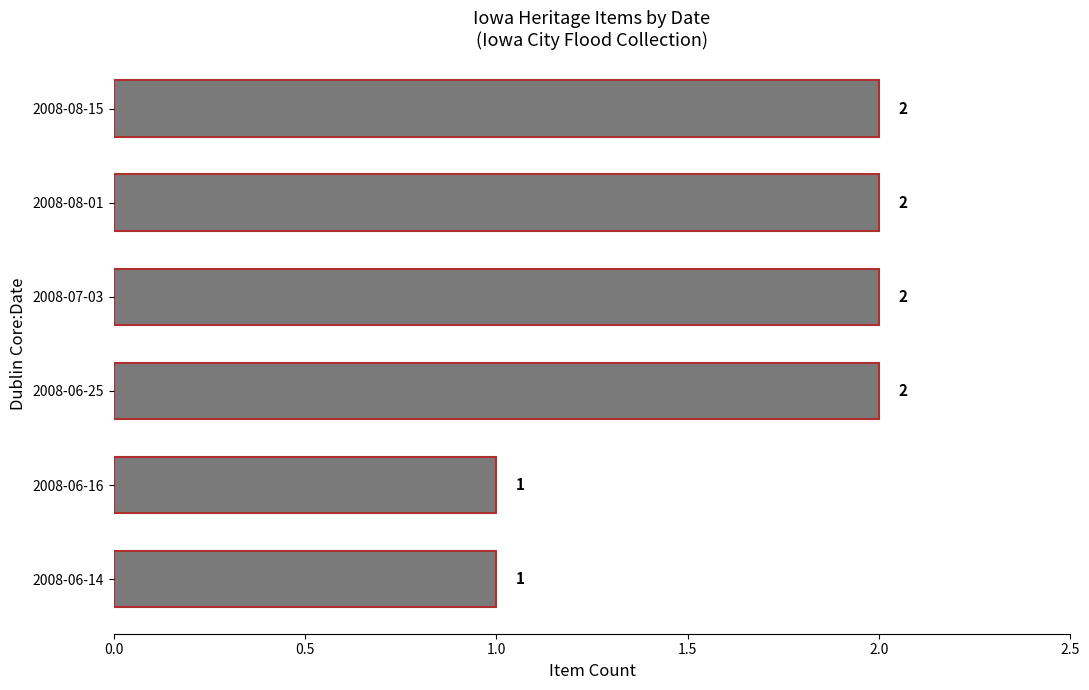

How many bars are there in total?

6